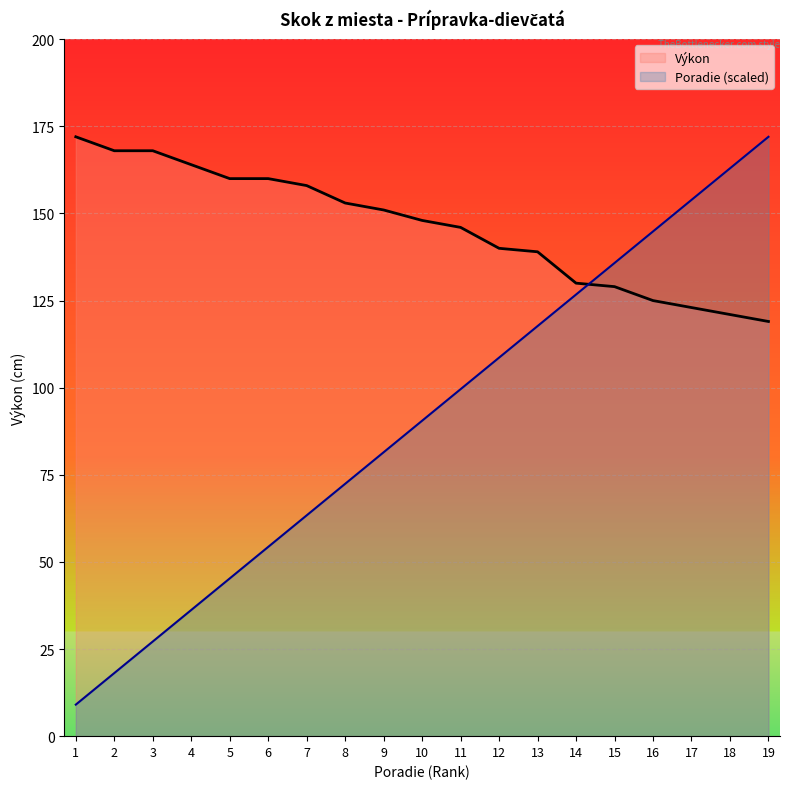

How many lines are shown in the chart?

2